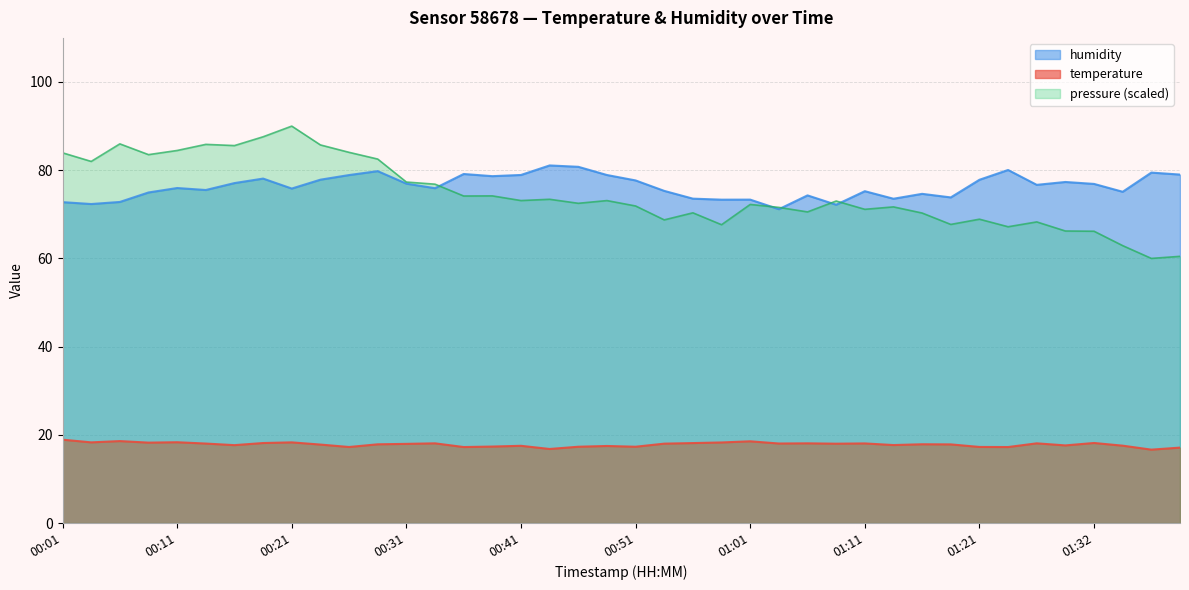

True or false: temperature has more than 1 points higher than both neighbors.

True